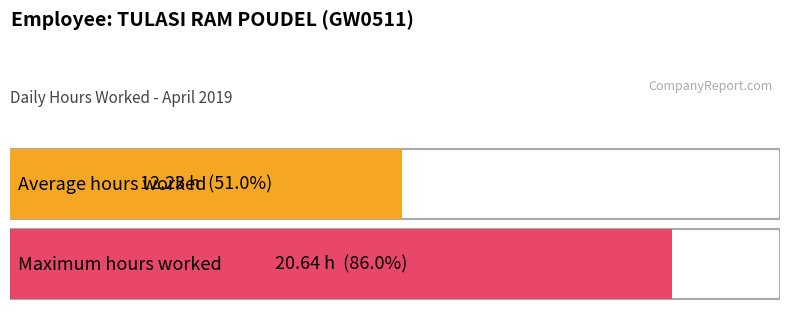

Are the bars grouped side by side (vs. stacked)?

No